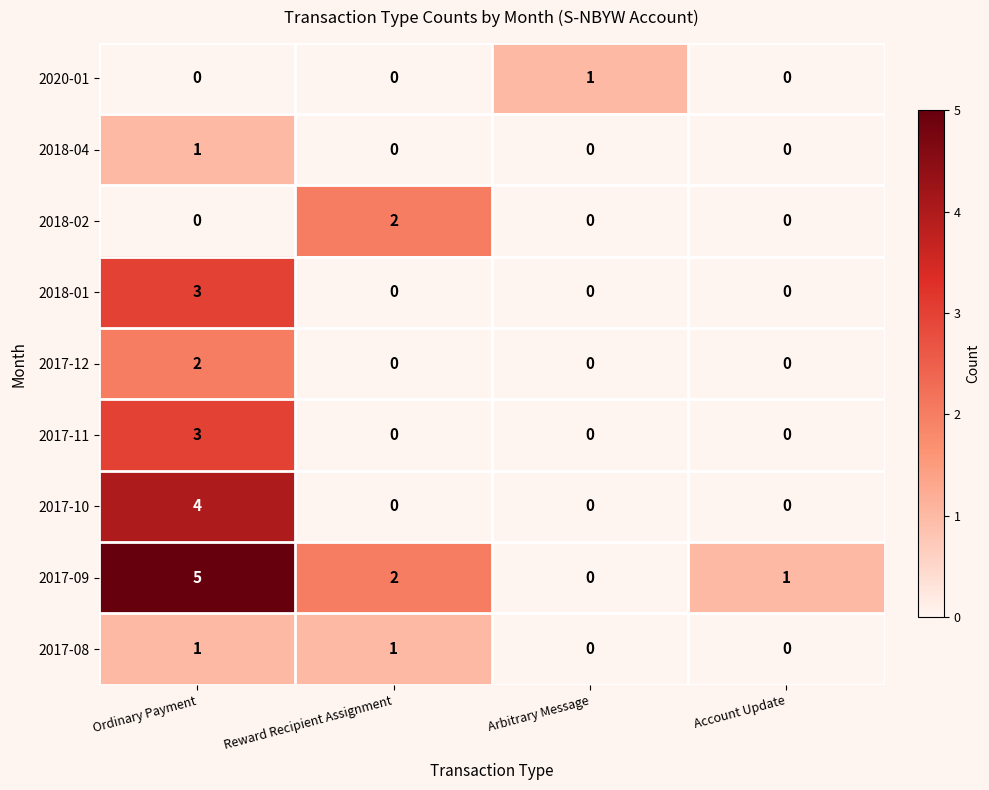

What is the difference between the maximum and second lowest values in the 2017-11 series?

3